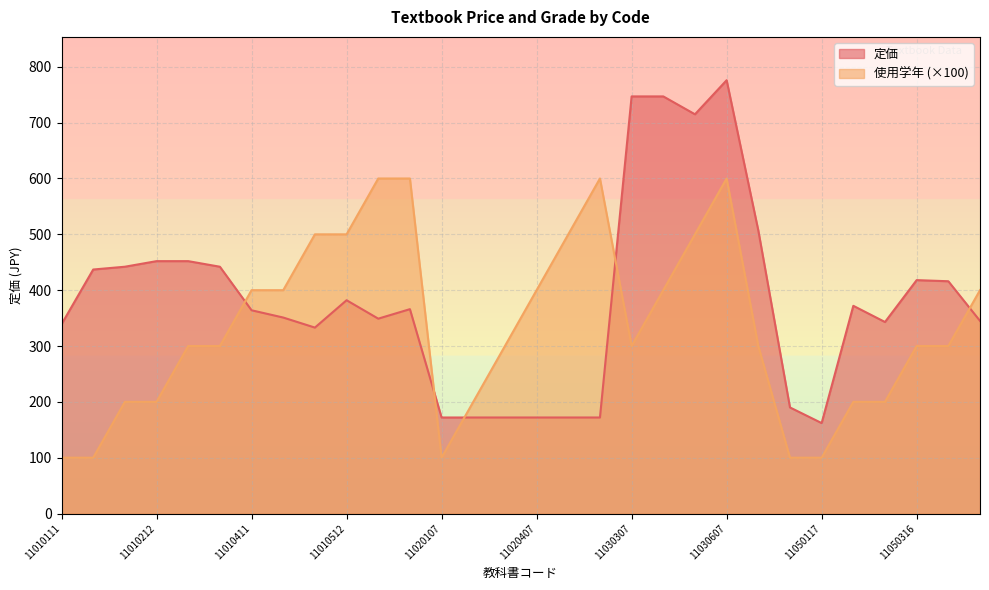

What are all the series names shown in the legend?

定価, 使用学年 (×100)